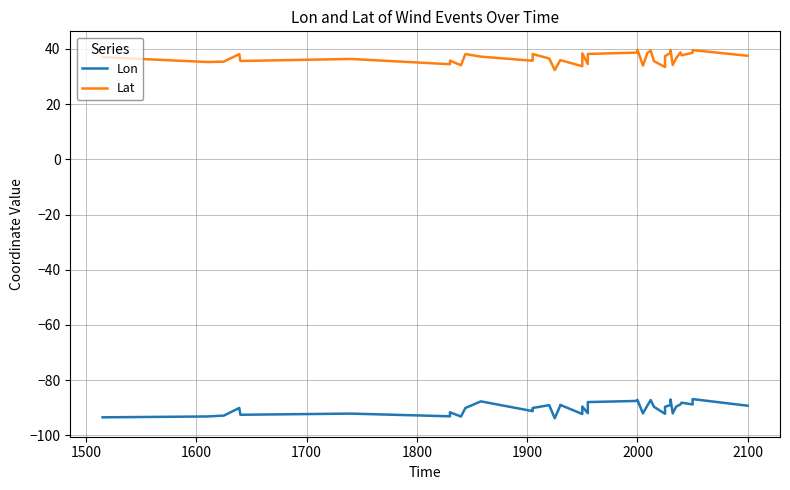

How many lines are shown in the chart?

2